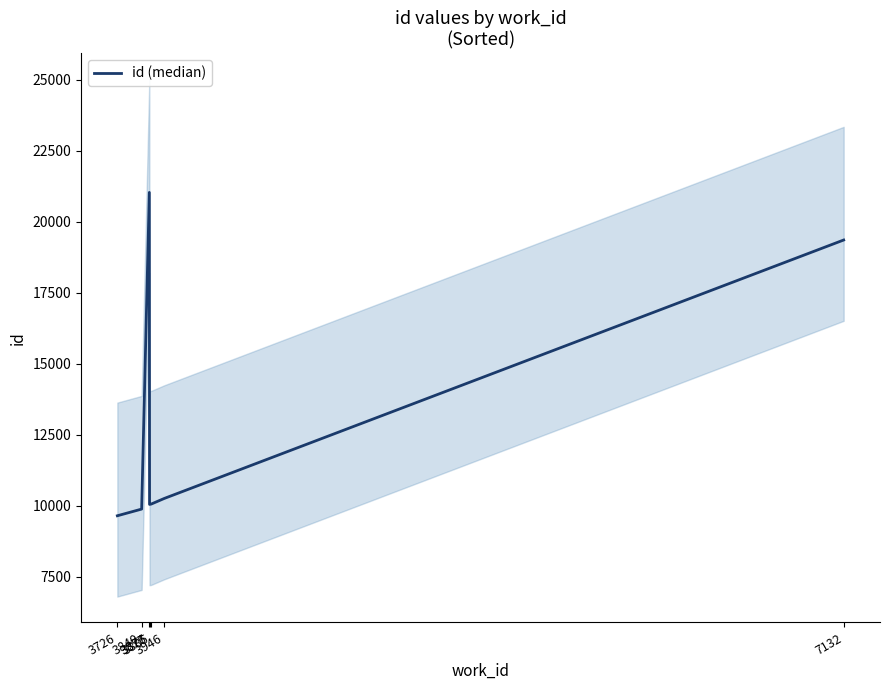

Which label corresponds to the smallest value in the chart?

3726